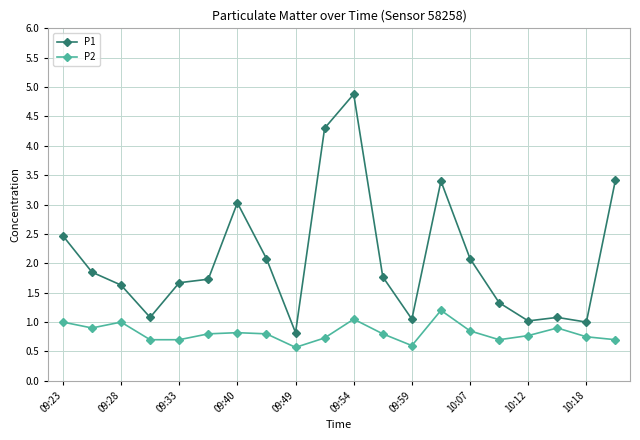

Which series has the largest range (max minus min)?

P1